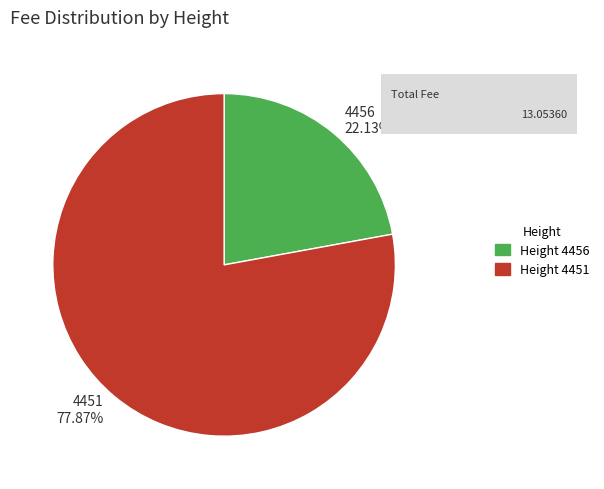

What is the smallest slice in the pie chart?

4456